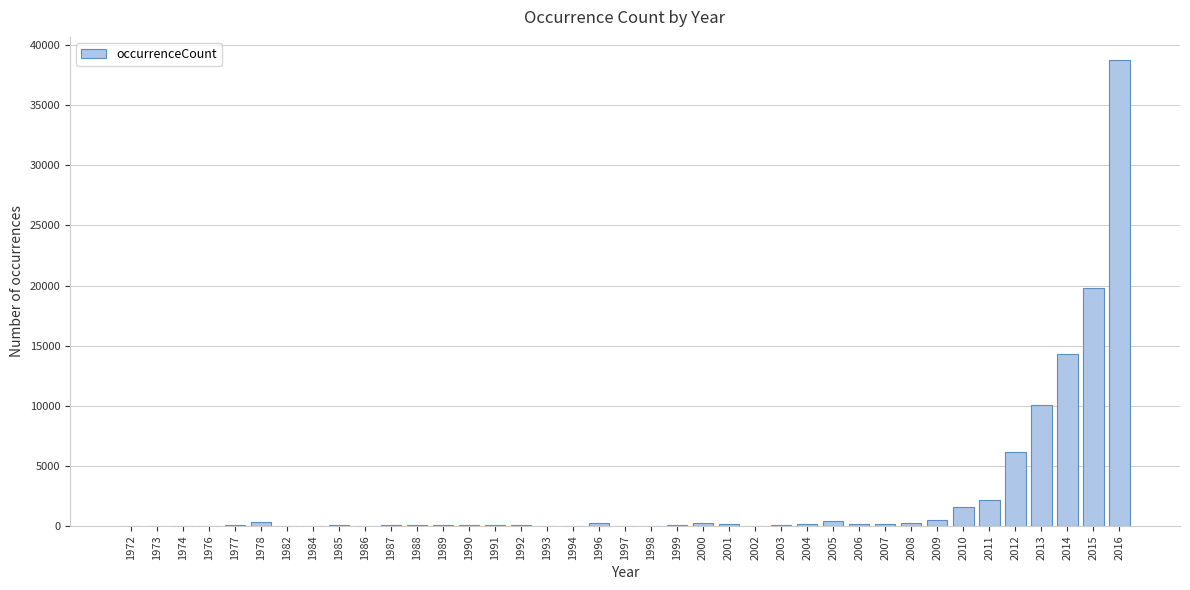

The chart shows a value of 28 at 1998. True or false?

True